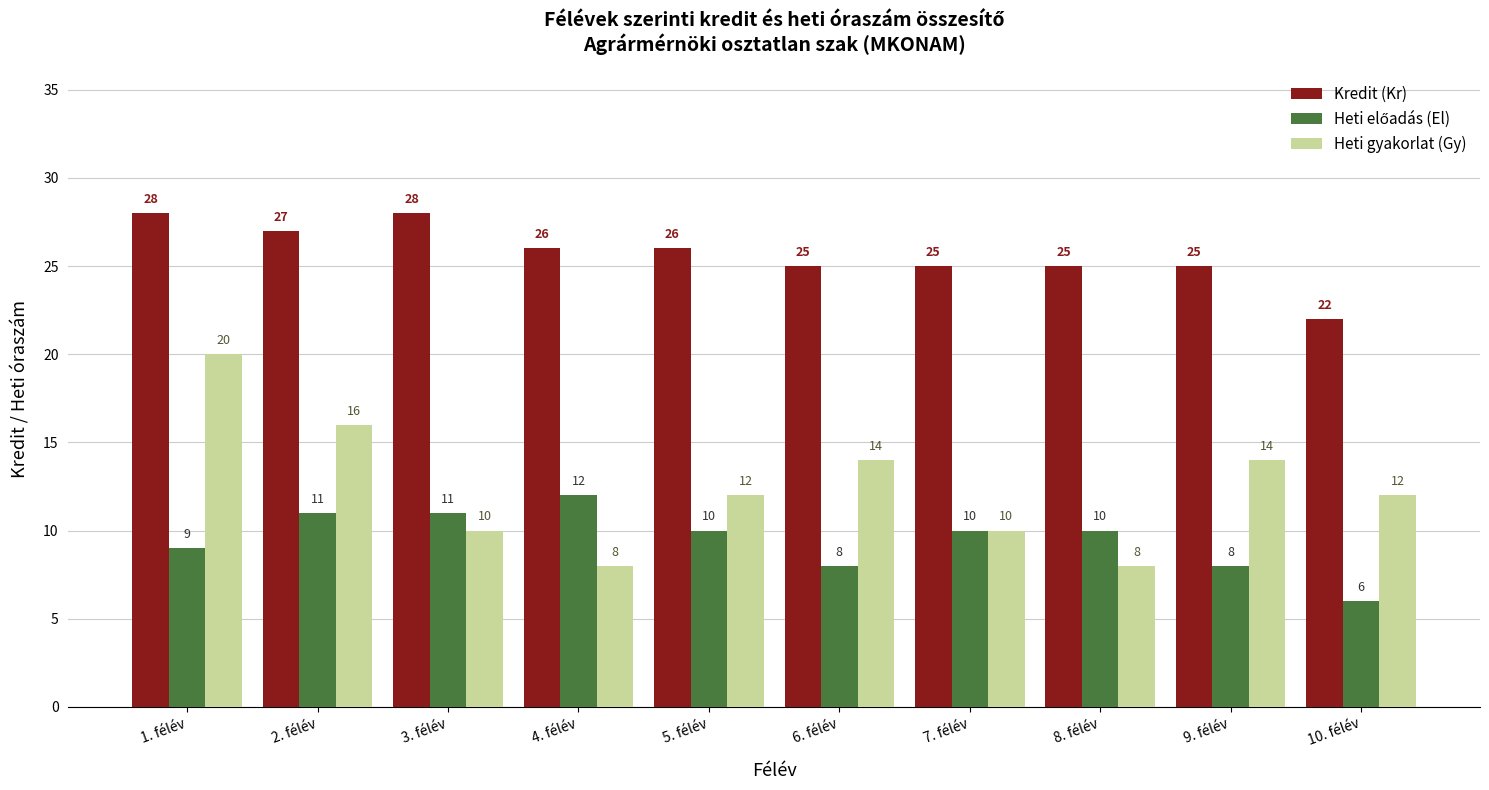

True or false: Heti gyakorlat (Gy) has a value of 12 at 4. félév.

False